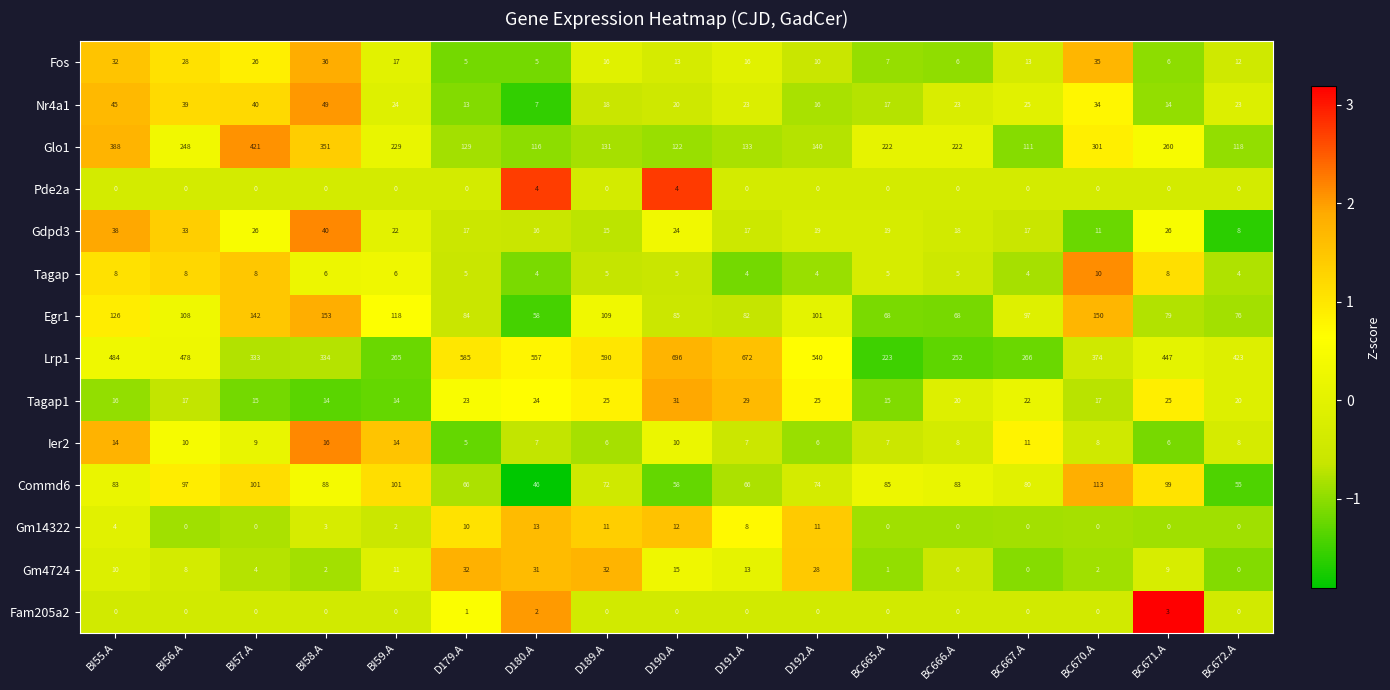

Rank the series by their maximum value, from lowest to highest.

Fam205a2, Pde2a, Tagap, Gm14322, Ier2, Tagap1, Gm4724, Fos, Gdpd3, Nr4a1, Commd6, Egr1, Glo1, Lrp1